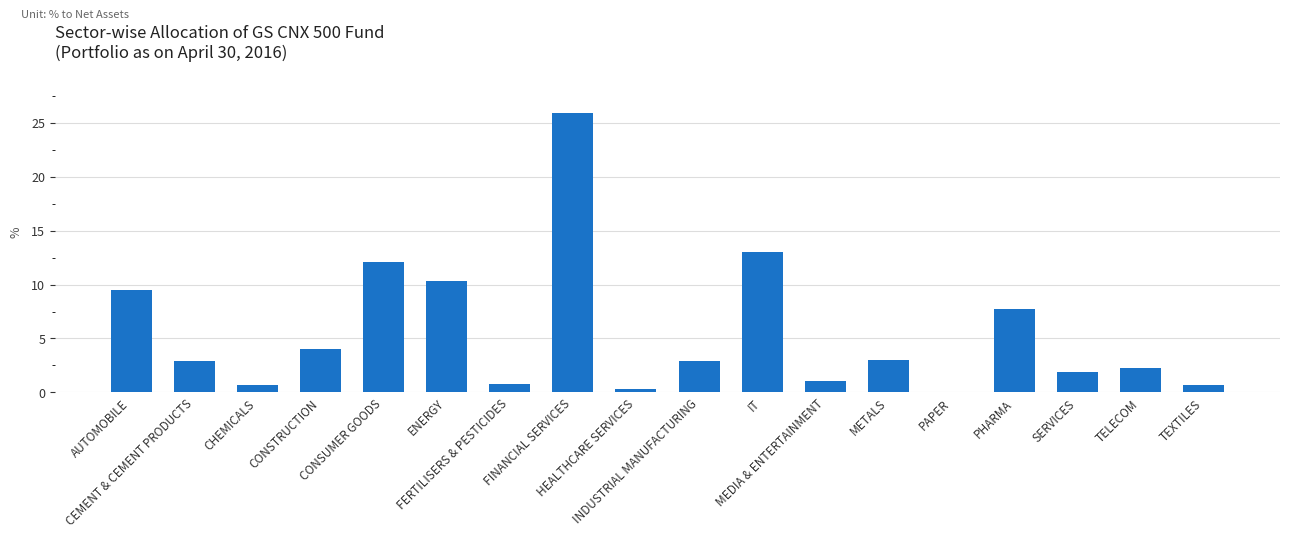

What is the maximum value shown in the chart?

25.9